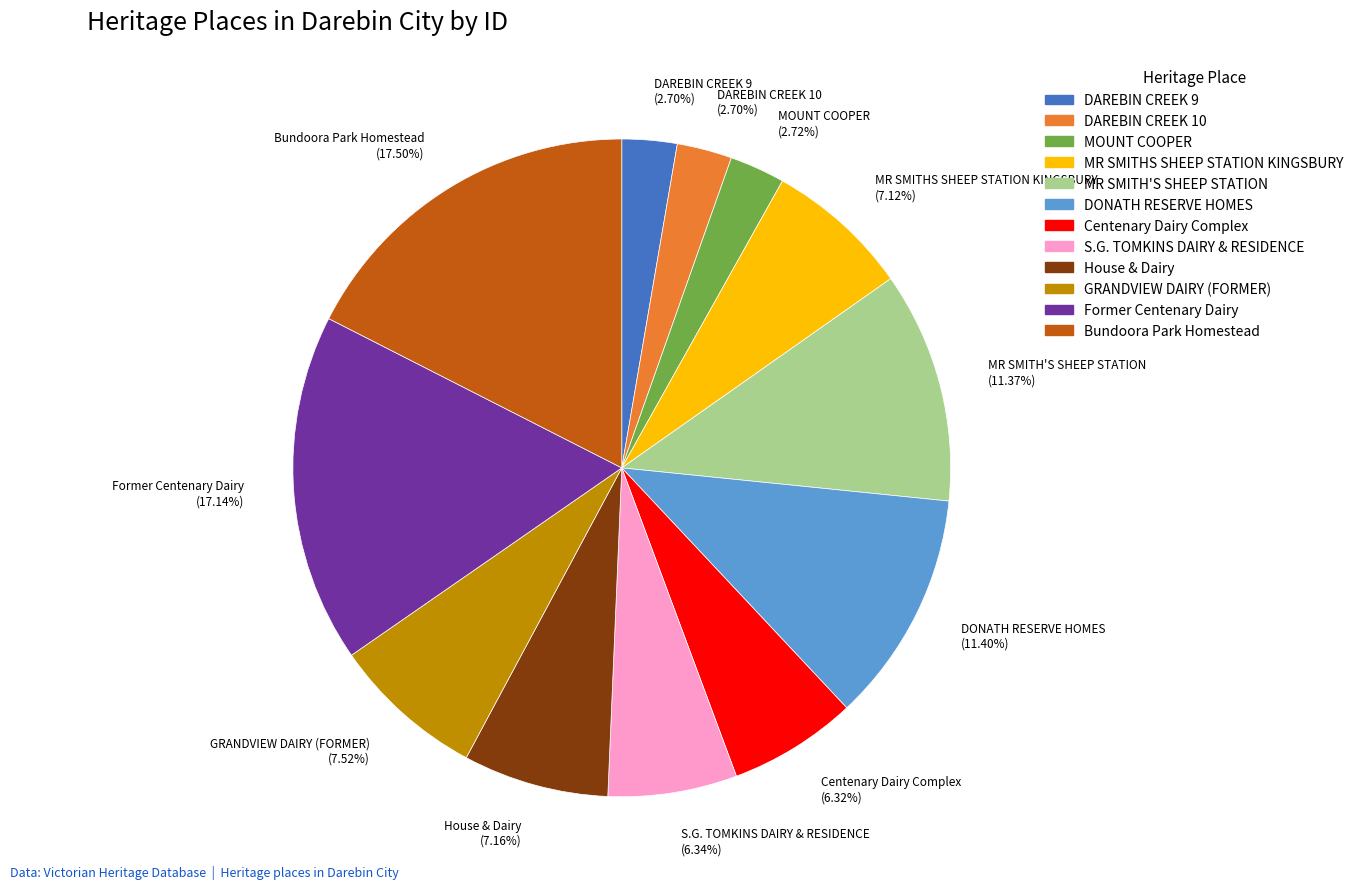

What is the ratio of the value at S.G. TOMKINS DAIRY & RESIDENCE (6.34%) to the value at MR SMITHS SHEEP STATION KINGSBURY (7.12%)?

0.9